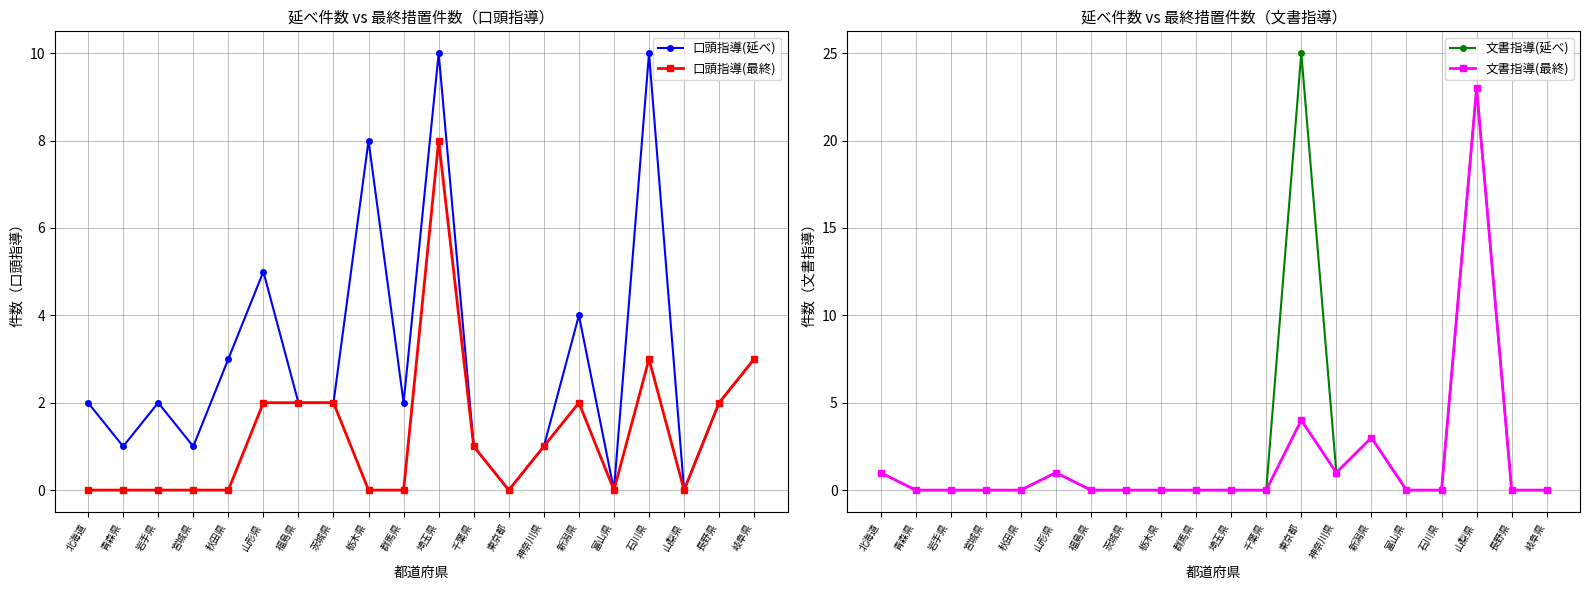

How many values in 口頭指導(最終) are above zero?

10